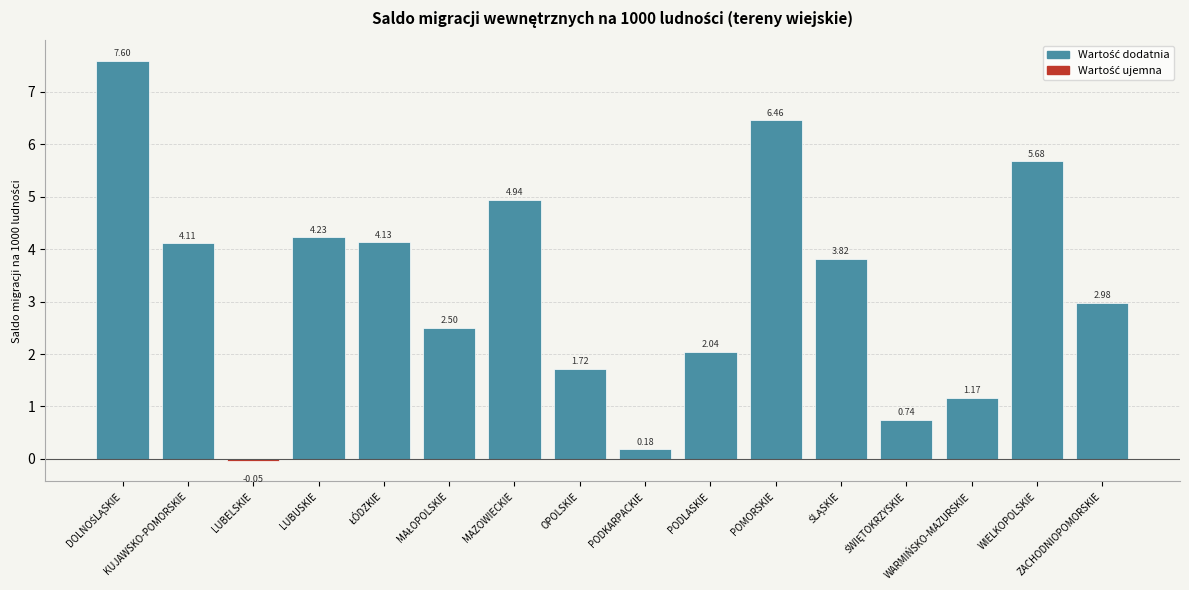

Where is the data nearest to the value 3?

ZACHODNIOPOMORSKIE